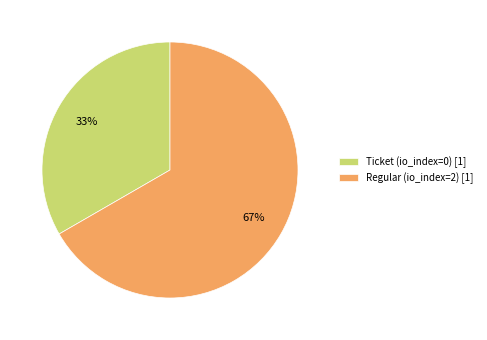

To the nearest percent, what is the combined percentage of Ticket (io_index=0) and Regular (io_index=2)?

100%